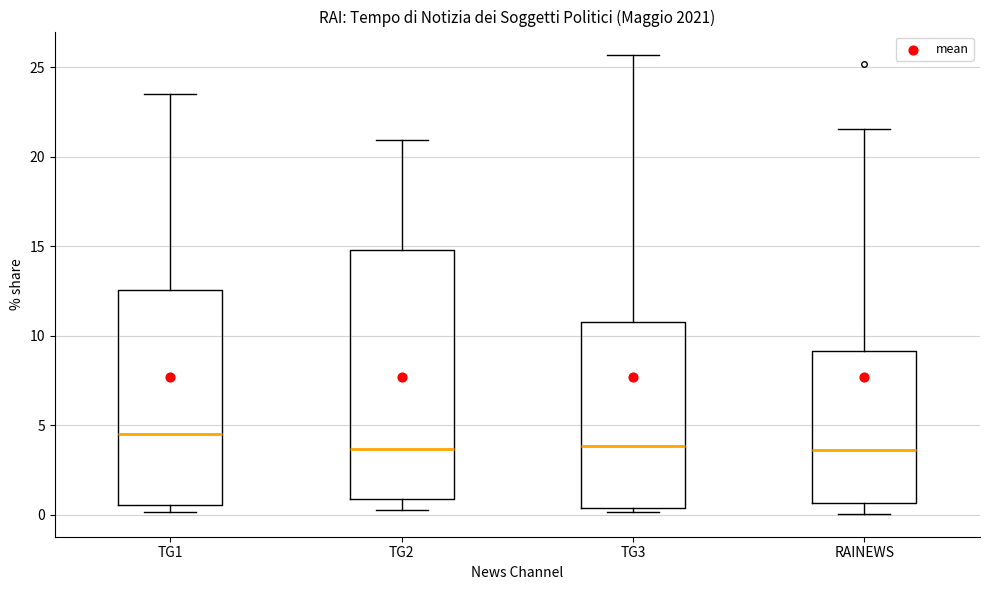

Which box is the tallest, from its lower edge to its upper edge?

TG2